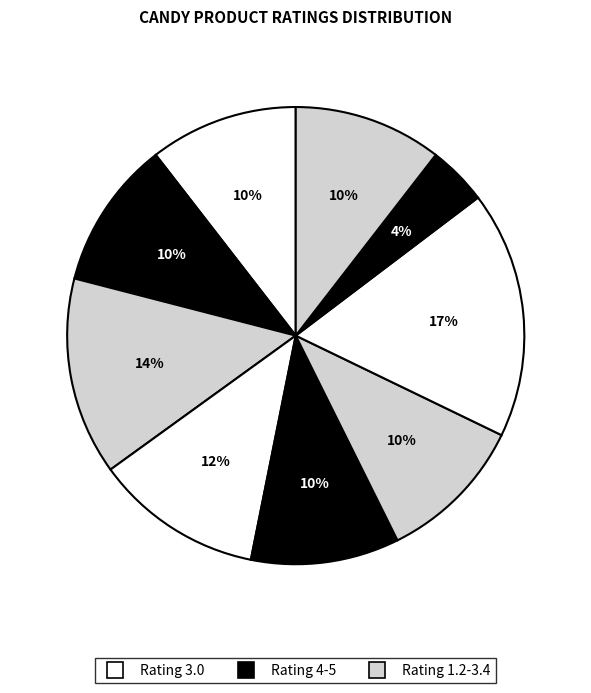

How many slices are in this pie chart?

9